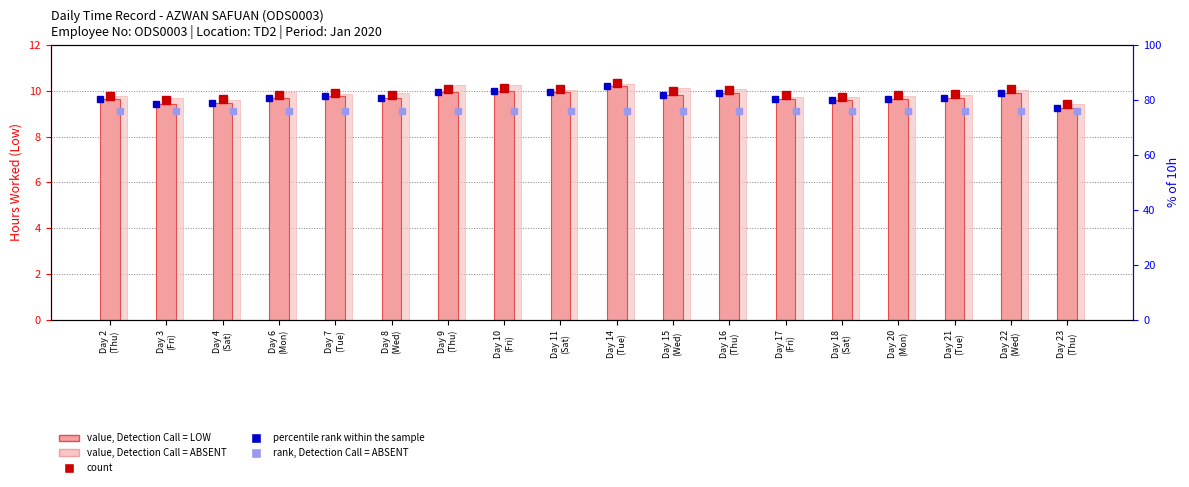

What is the sum of all value, Detection Call = ABSENT values?

178.2